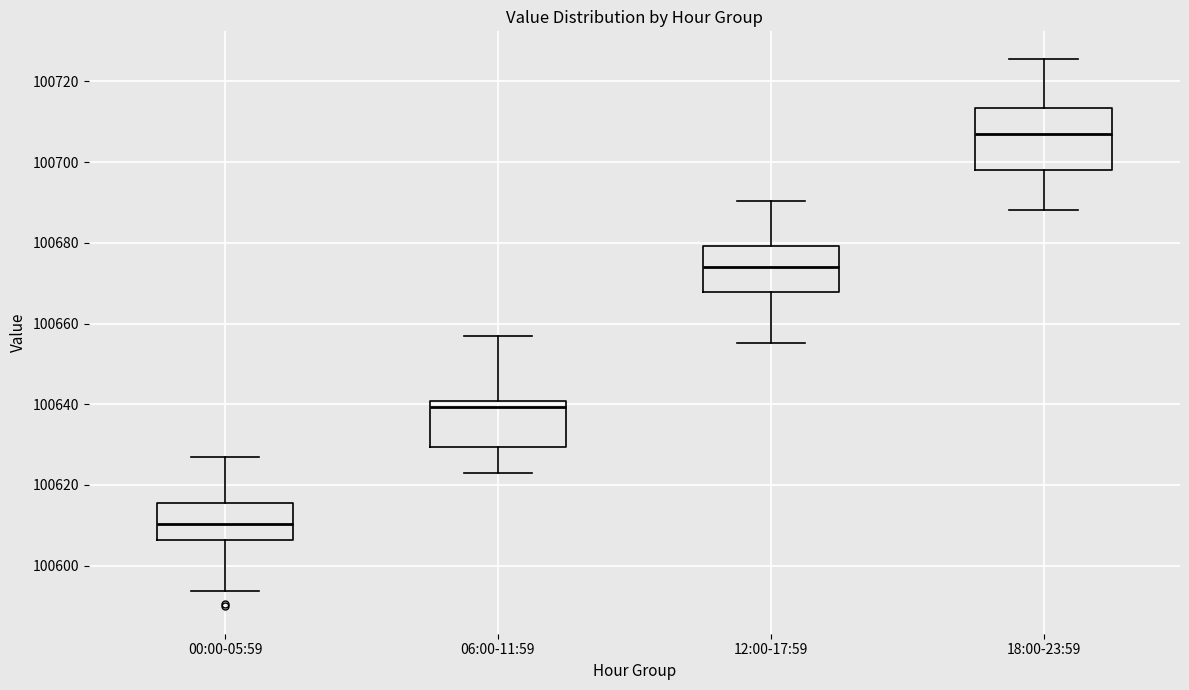

Which box's median line is the lowest?

00:00-05:59